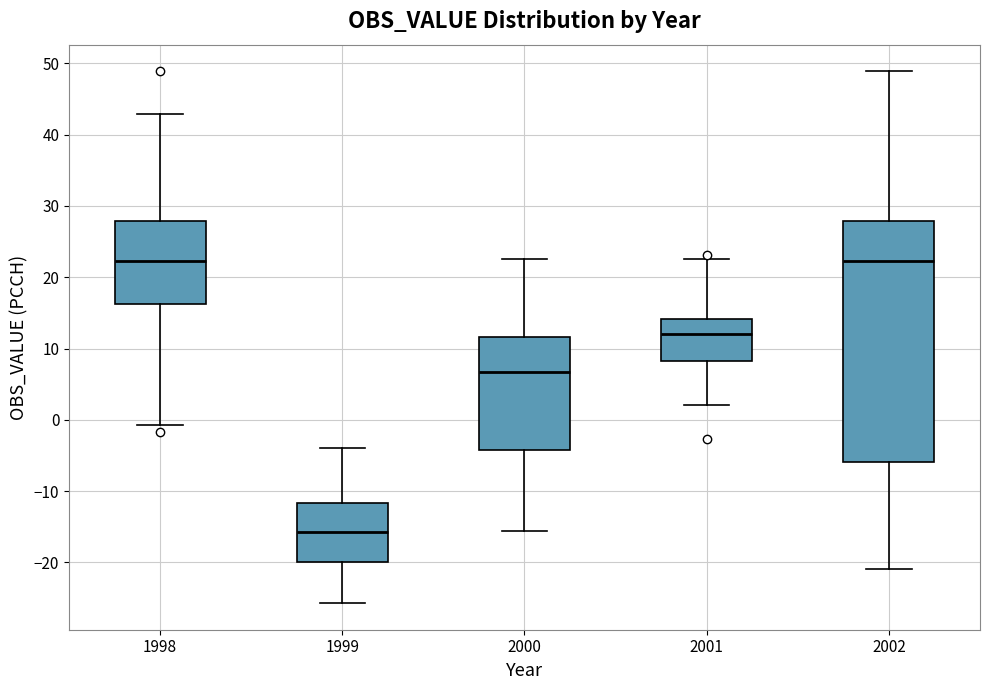

Reading left to right, read every box against the y-axis: the position of its median line, the range the box covers, and the ends of its whiskers. The values are not printed on the chart, so give them approximately, as read against the axis.

1998: median 22, box 16 to 28, whiskers -1 to 43
1999: median -16, box -20 to -12, whiskers -26 to -4
2000: median 7, box -4 to 12, whiskers -16 to 23
2001: median 12, box 8 to 14, whiskers 2 to 23
2002: median 22, box -6 to 28, whiskers -21 to 49